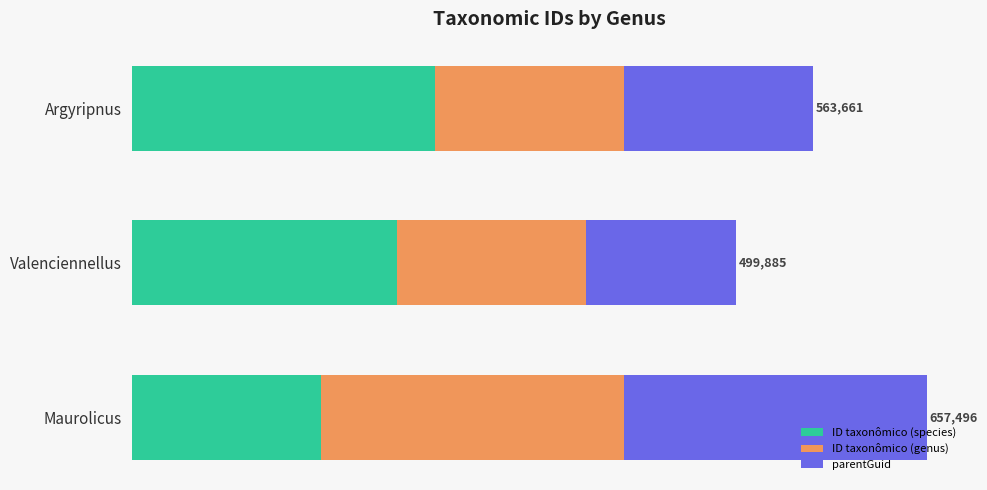

What are all the series names shown in the legend?

ID taxonômico (species), ID taxonômico (genus), parentGuid